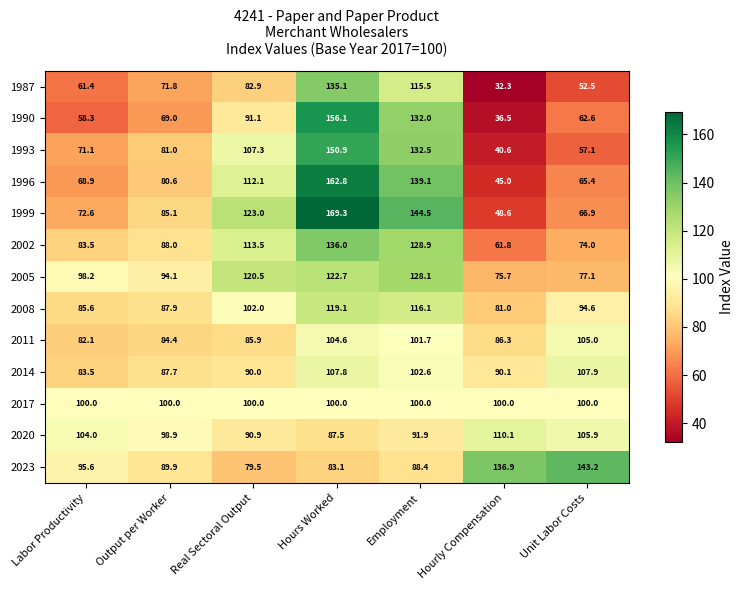

Between Labor Productivity and Hourly Compensation, which series saw the biggest shift?

2023